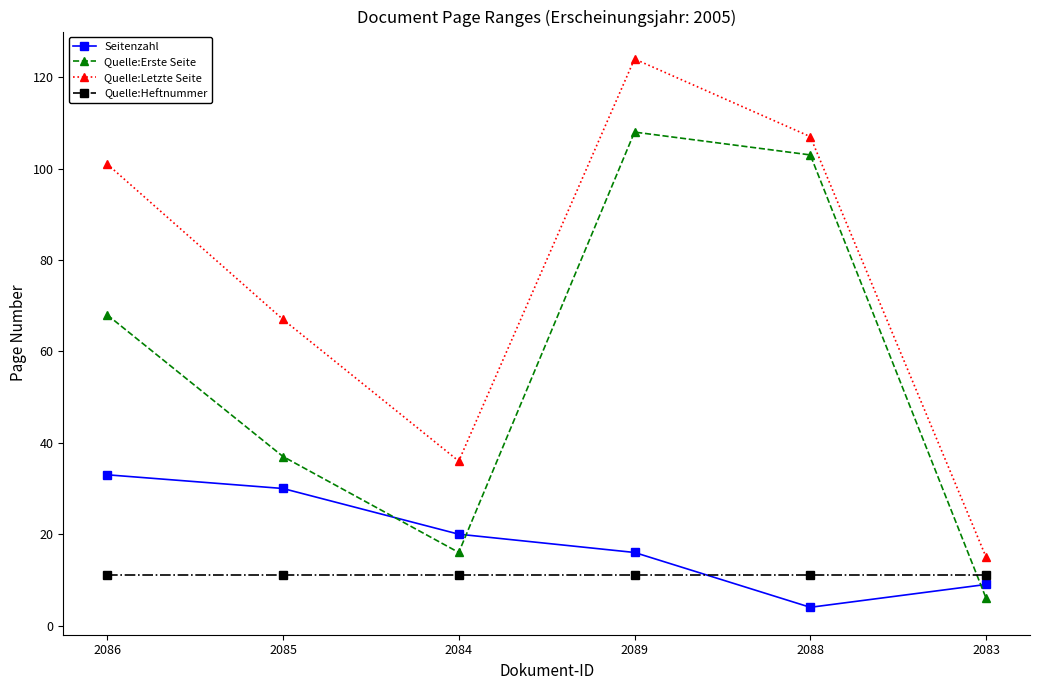

List the series in order of their peak value, highest first.

Quelle:Letzte Seite, Quelle:Erste Seite, Seitenzahl, Quelle:Heftnummer